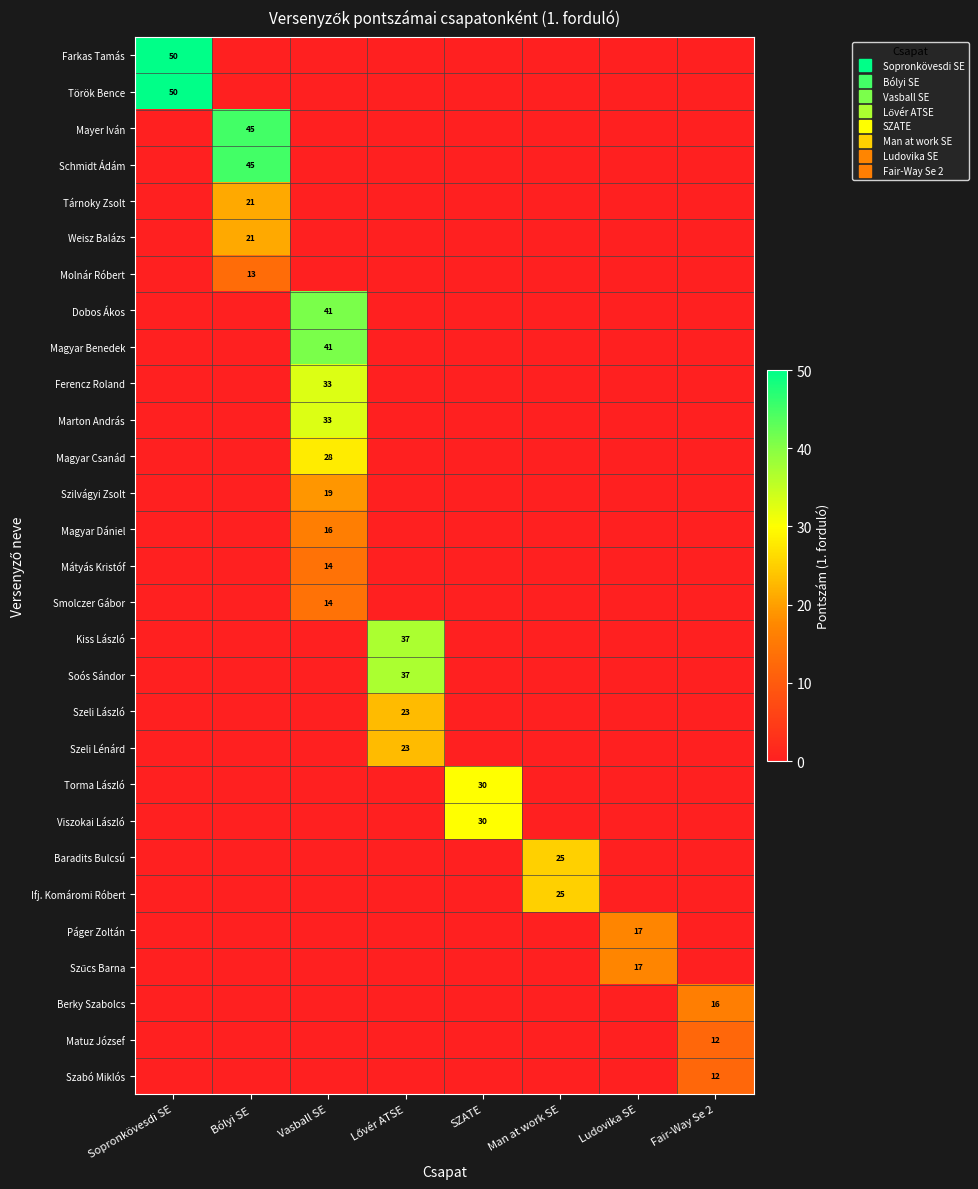

Is it true that Farkas Tamás equals -20 at Bólyi SE?

False